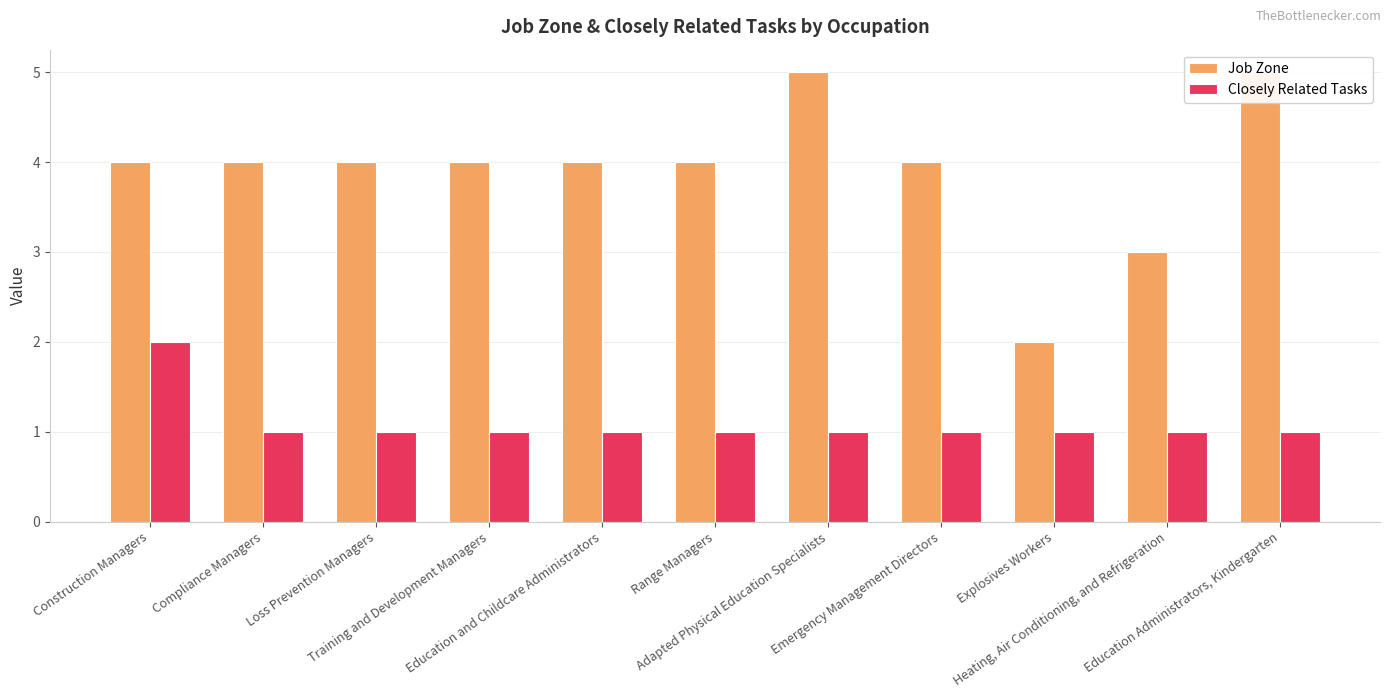

Between Education and Childcare Administrators and Education Administrators, Kindergarten, which is larger?

Education Administrators, Kindergarten